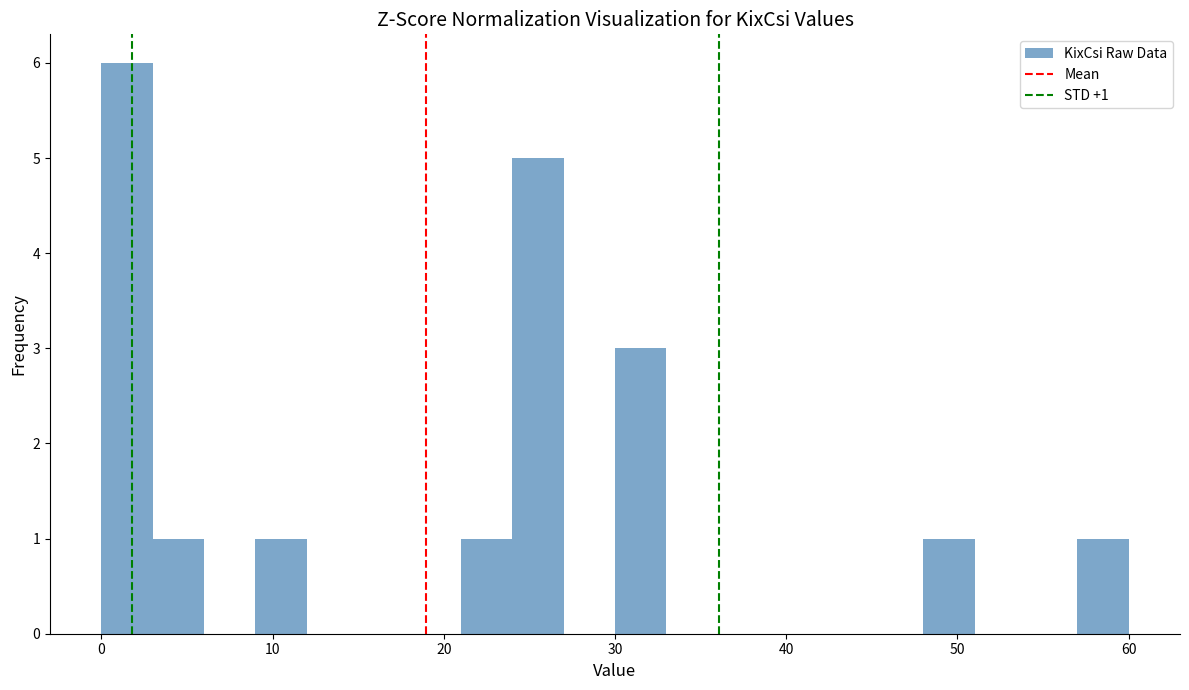

Read against the x-axis, roughly where is the centre of the tallest bar?

2